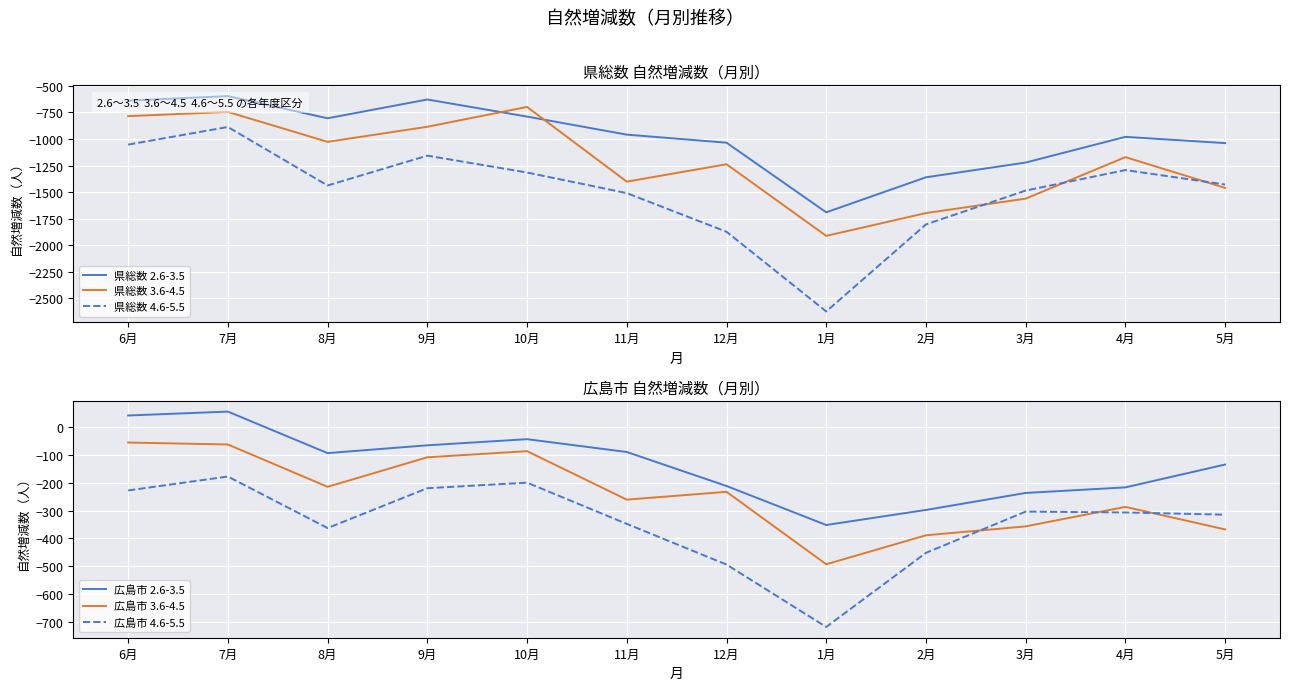

At which category does 県総数 2.6-3.5 reach its first local valley?

8月